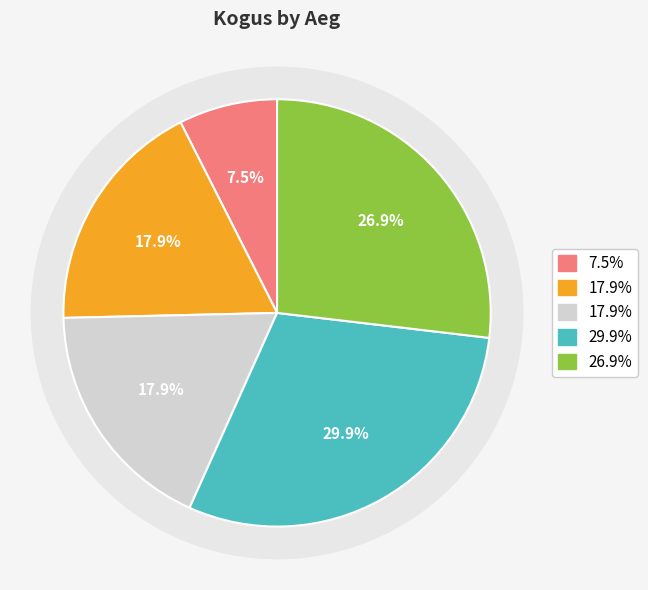

How many slices are in this pie chart?

5